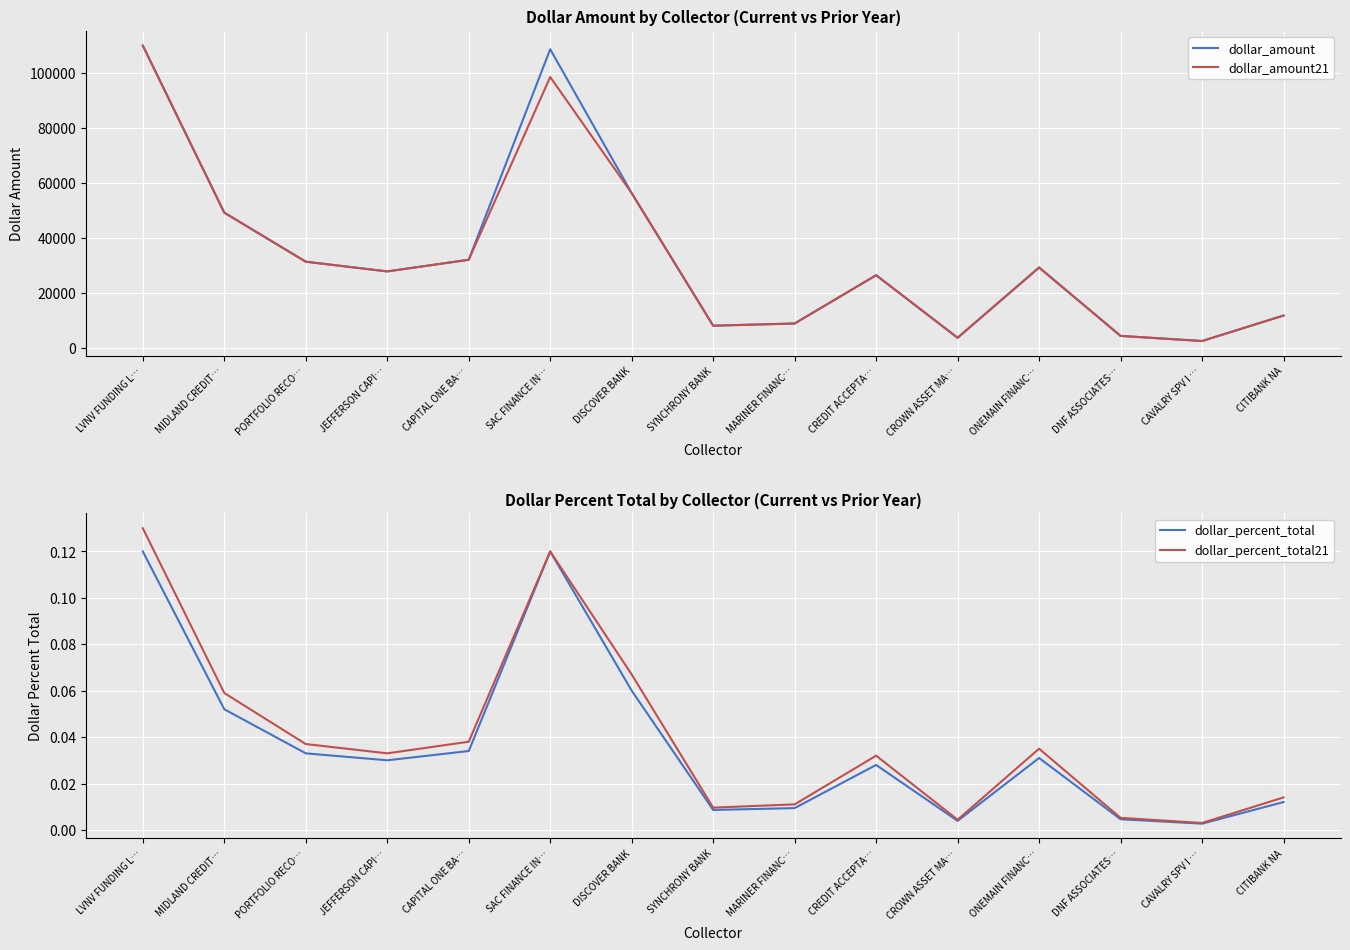

The dollar_percent_total series shows 0.0 at MARINER FINANC…. True or false?

True